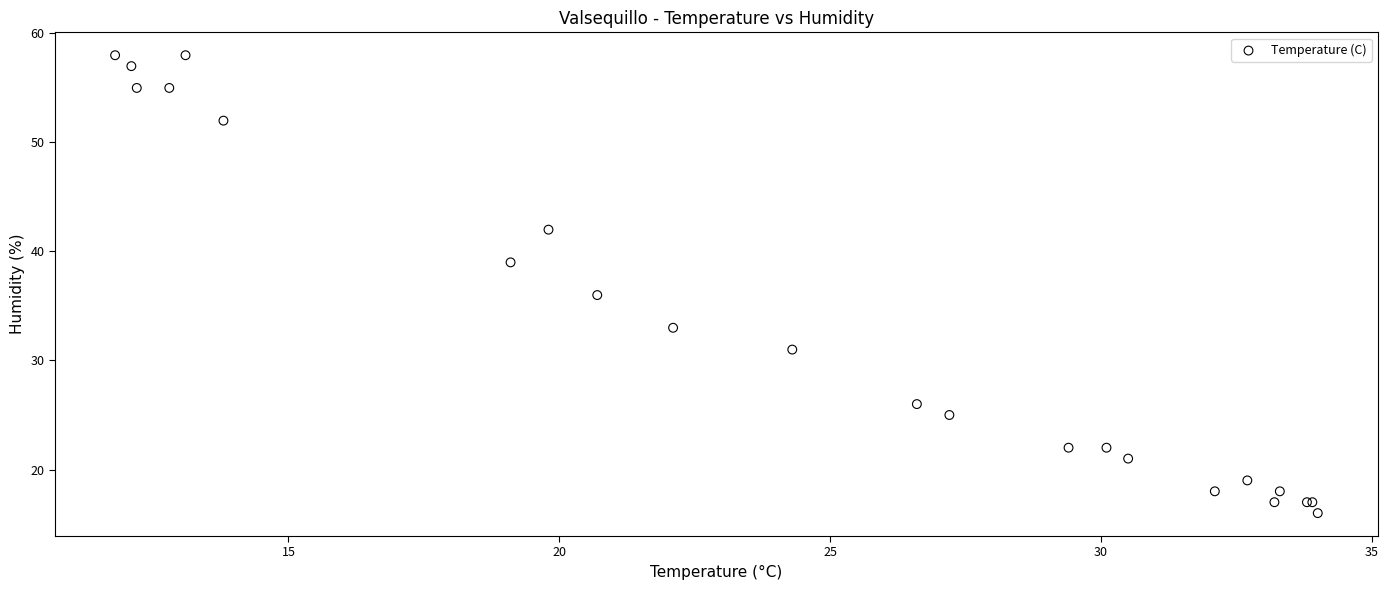

What Y value in the scatter plot is closest to 37?

36